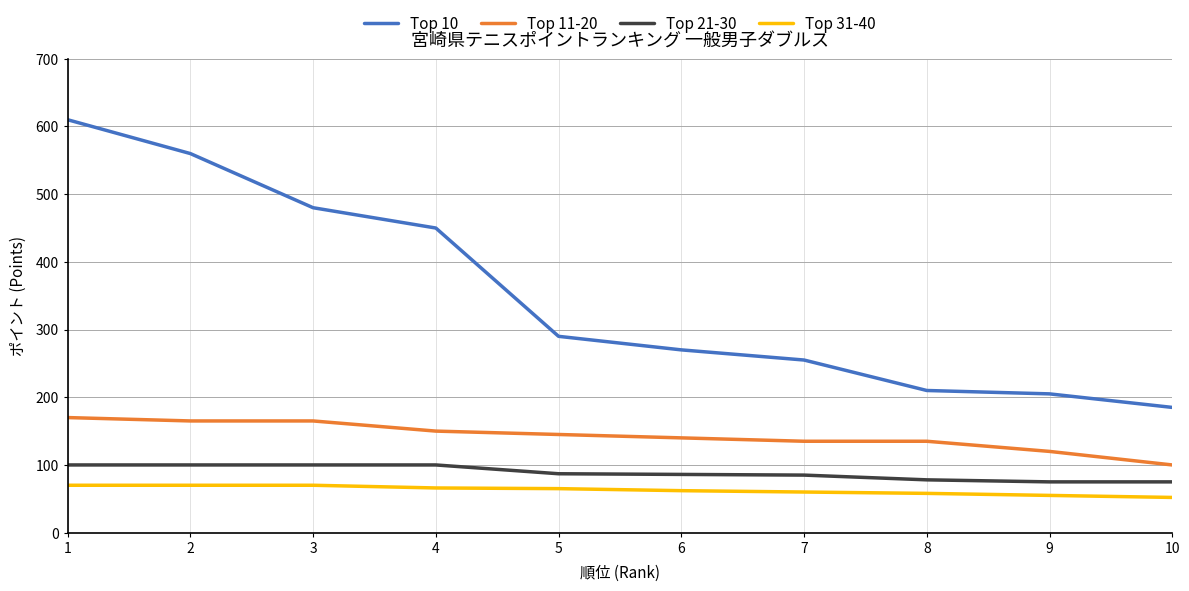

Is the value of Top 10 at 7 greater than the value of Top 11-20 at 8?

Yes